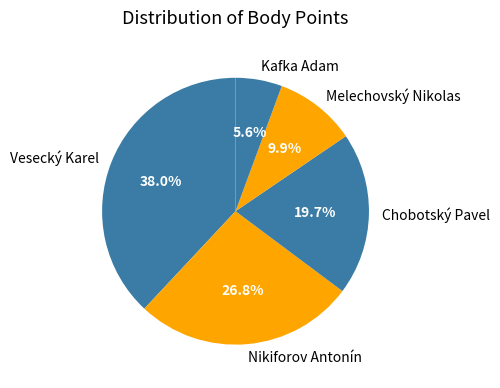

How much of the chart is everything except Melechovský Nikolas?

90.1%